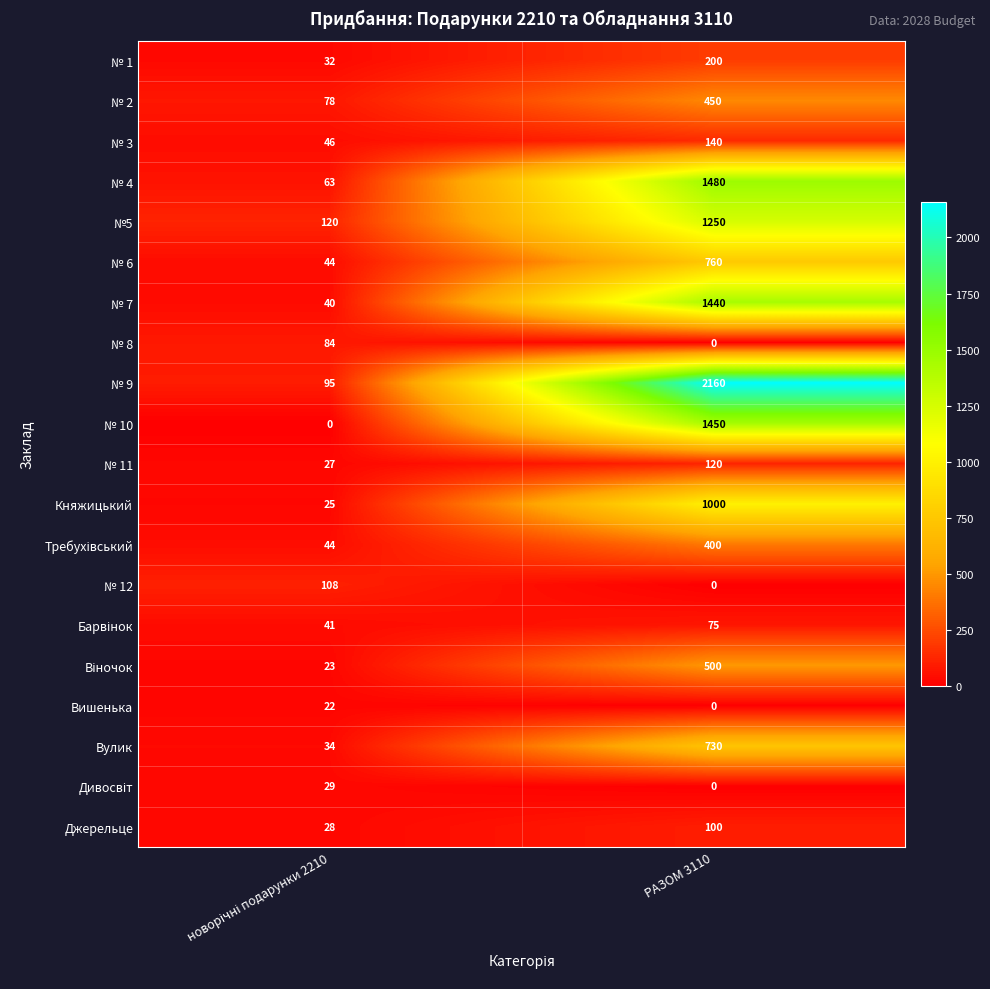

Which series has the widest spread of values?

№ 9